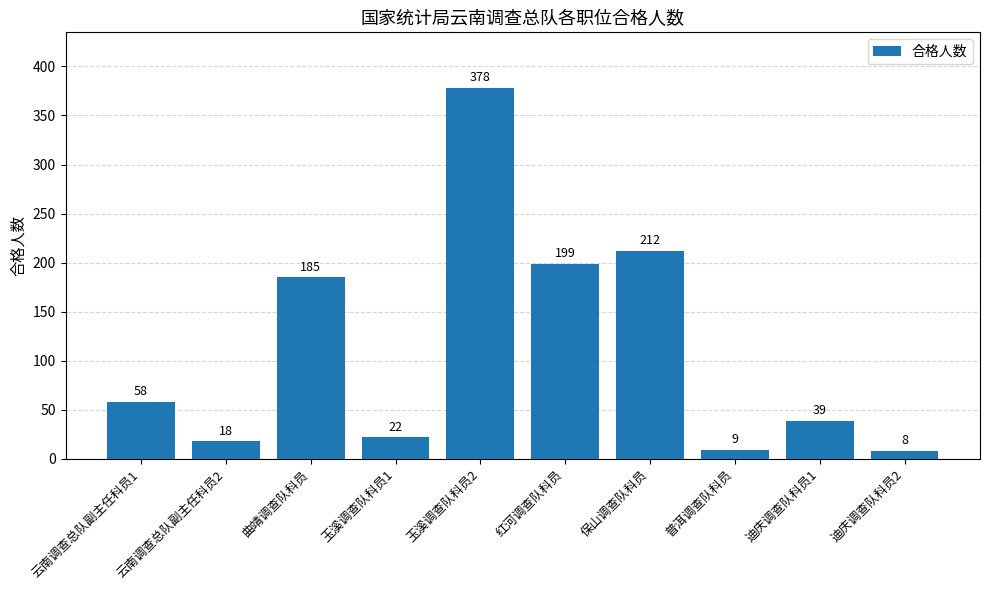

What is the approximate value at 迪庆调查队科员1, to the nearest 10?

40